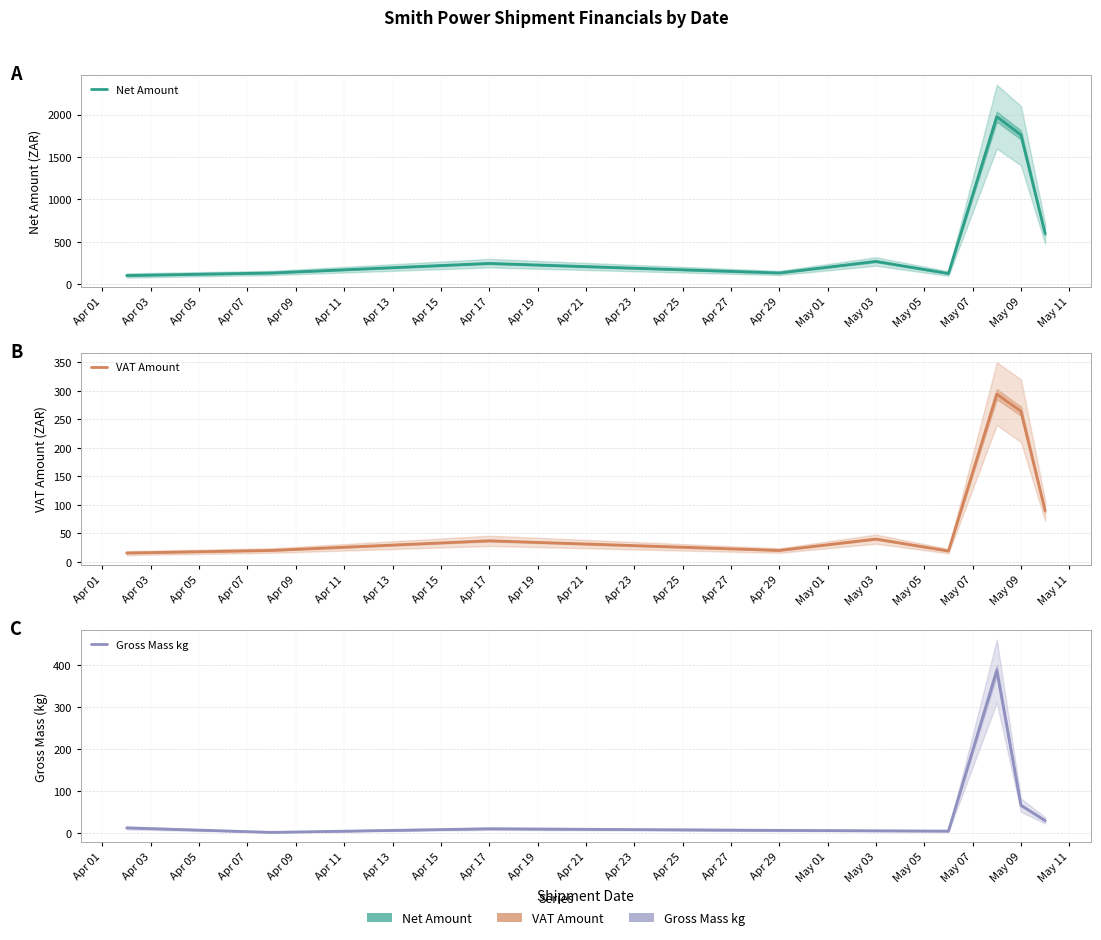

Which series changed the most between Apr 11 and Apr 13?

Net Amount